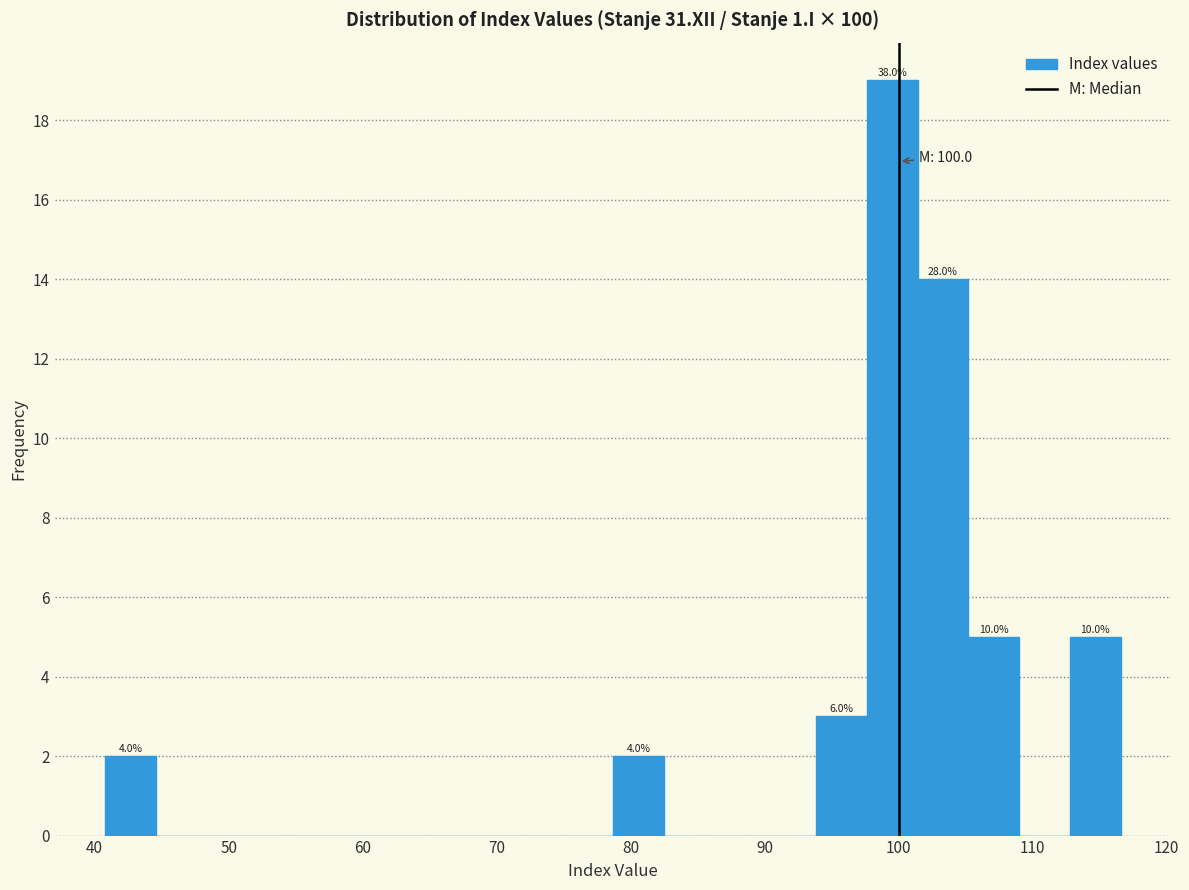

Read against the x-axis, roughly where is the centre of the tallest bar?

100